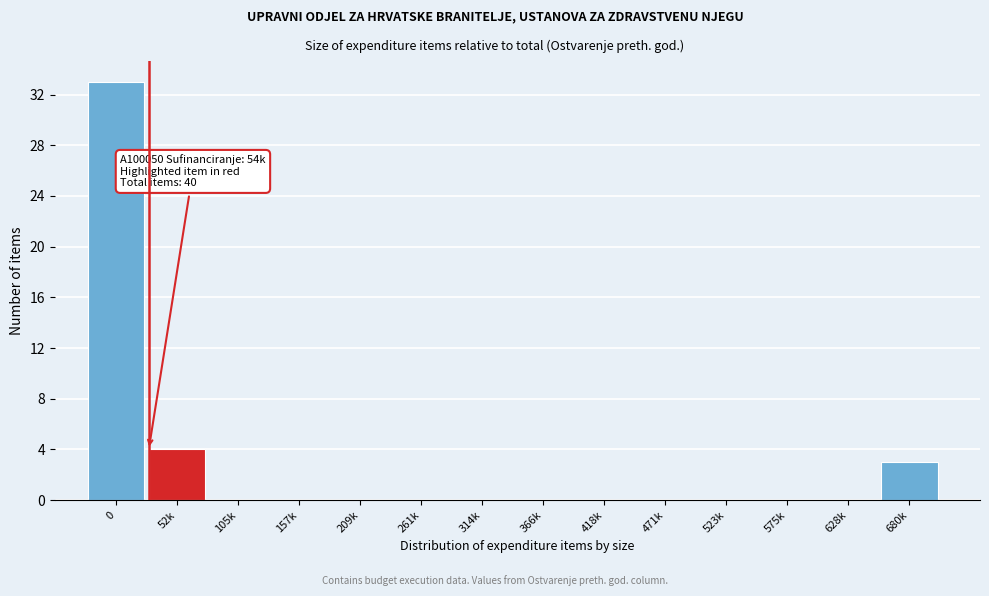

Reading left to right, extract all data points from this chart.

0=33	52k=4	105k=0	157k=0	209k=0	261k=0	314k=0	366k=0	418k=0	471k=0	523k=0	575k=0	628k=0	680k=3